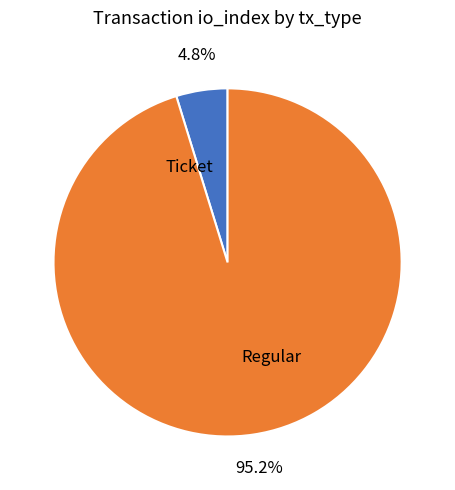

Between Ticket and Regular, which is larger?

Regular